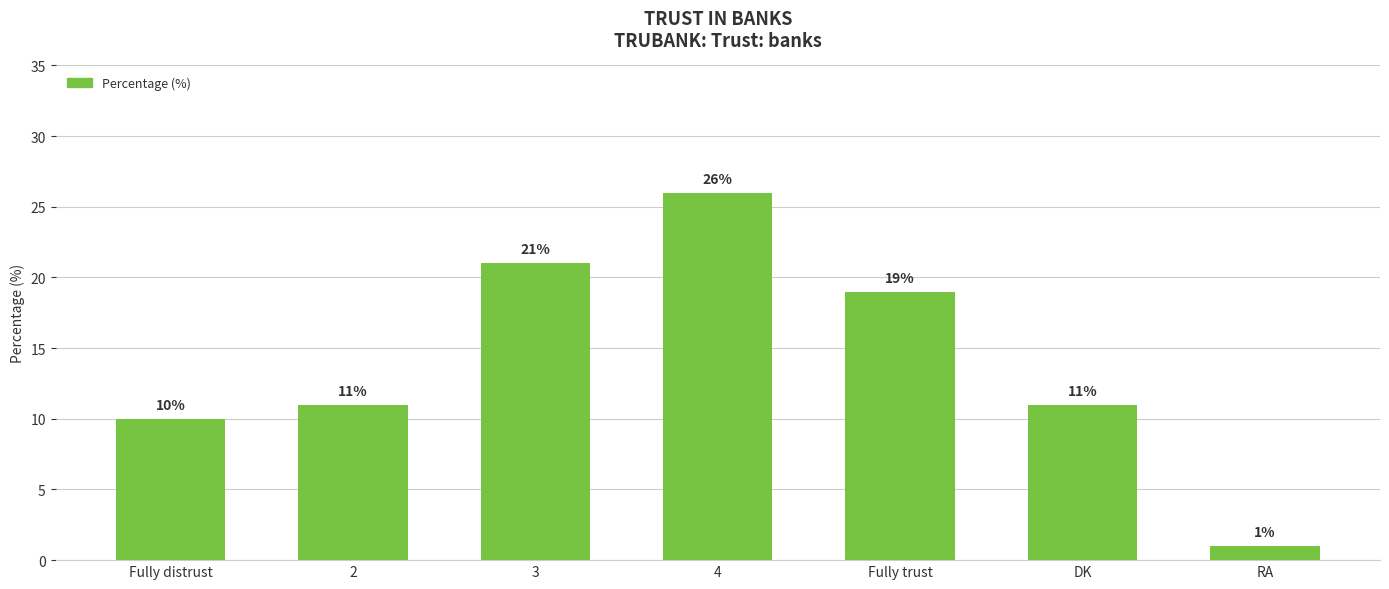

What is the sum of all values?

99